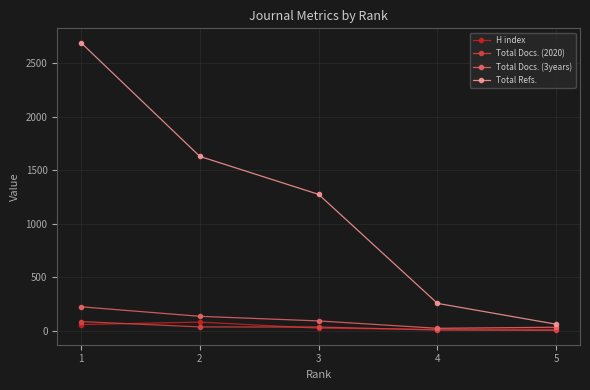

Rank the series at 1 from lowest to highest value.

H index, Total Docs. (2020), Total Docs. (3years), Total Refs.